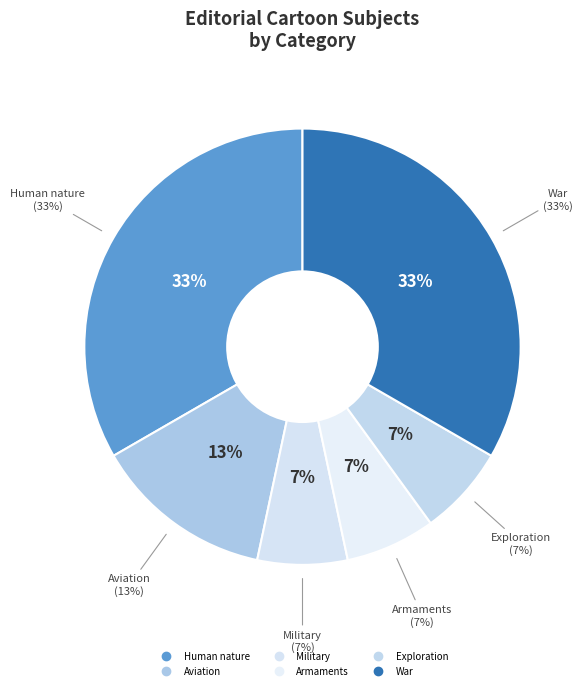

Does any single category account for the majority?

No